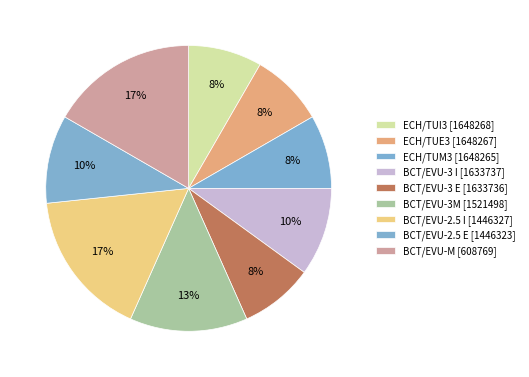

Count the number of slices in the pie.

9